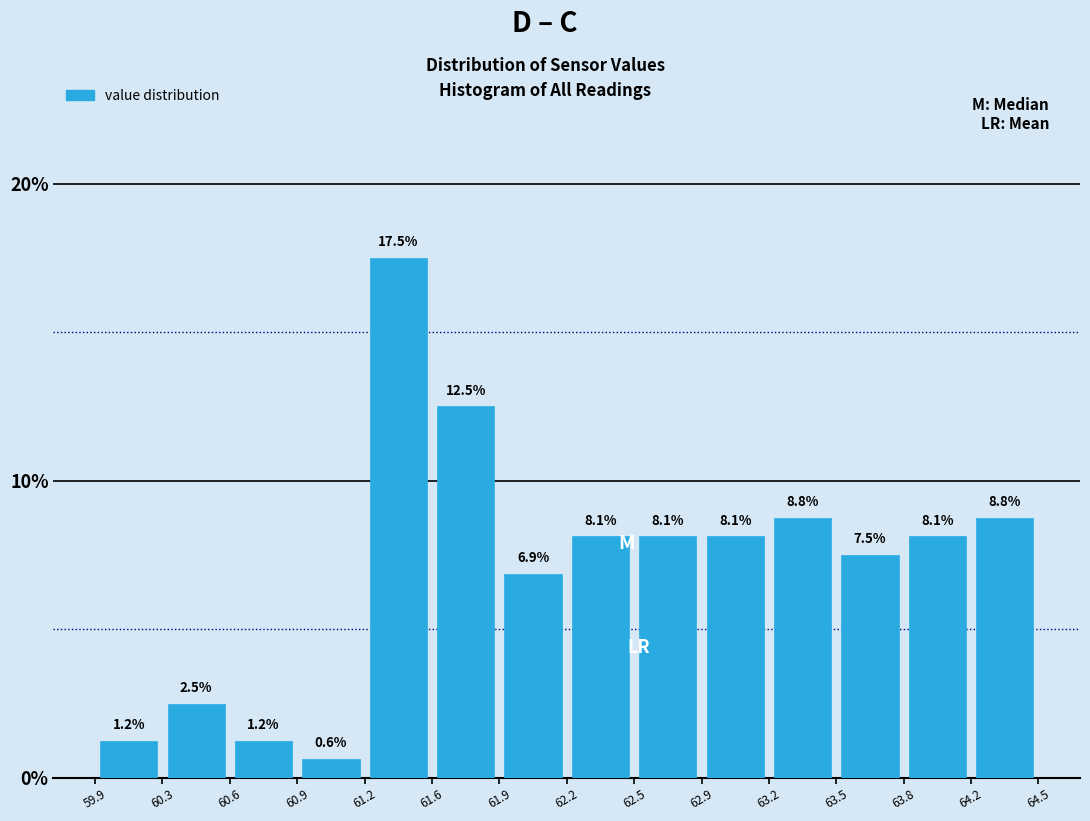

Reading left to right, transcribe this chart: for each bar, give the range it covers on the x-axis and its height.

59.9 to 60.3: 1.2
60.3 to 60.6: 2.5
60.6 to 60.9: 1.2
60.9 to 61.2: 0.6
61.2 to 61.6: 17.5
61.6 to 61.9: 12.5
61.9 to 62.2: 6.9
62.2 to 62.5: 8.1
62.5 to 62.9: 8.1
62.9 to 63.2: 8.1
63.2 to 63.5: 8.8
63.5 to 63.8: 7.5
63.8 to 64.2: 8.1
64.2 to 64.5: 8.8